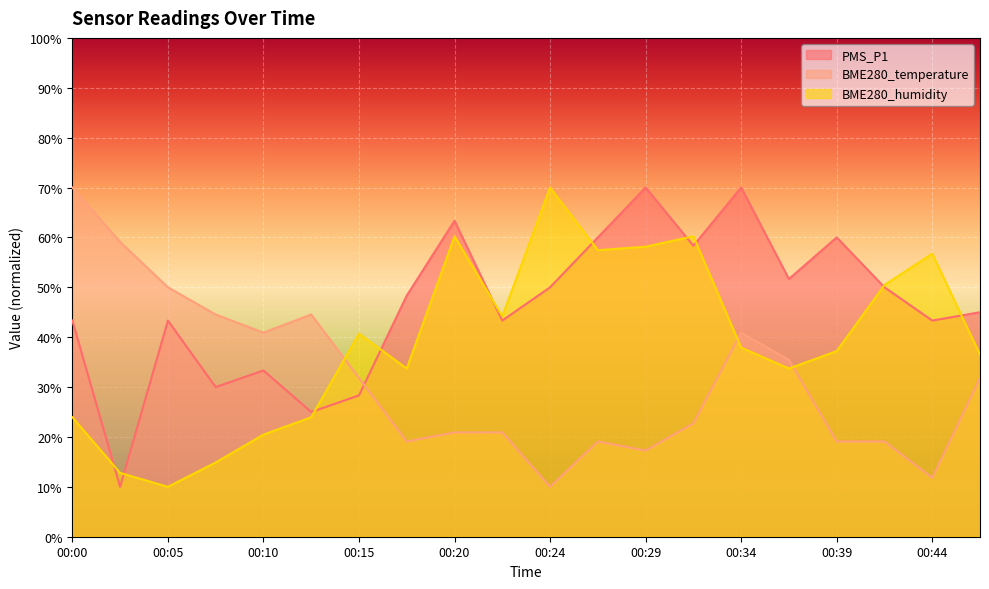

What is the difference between the maximum and minimum values in the BME280_temperature series?

60.0